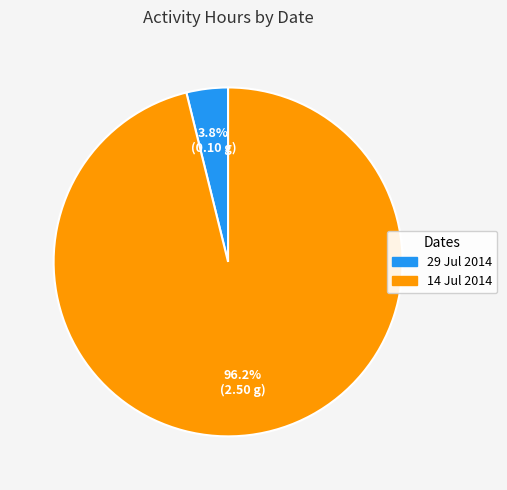

Is it true that 29 Jul 2014 is 4% of the pie?

True